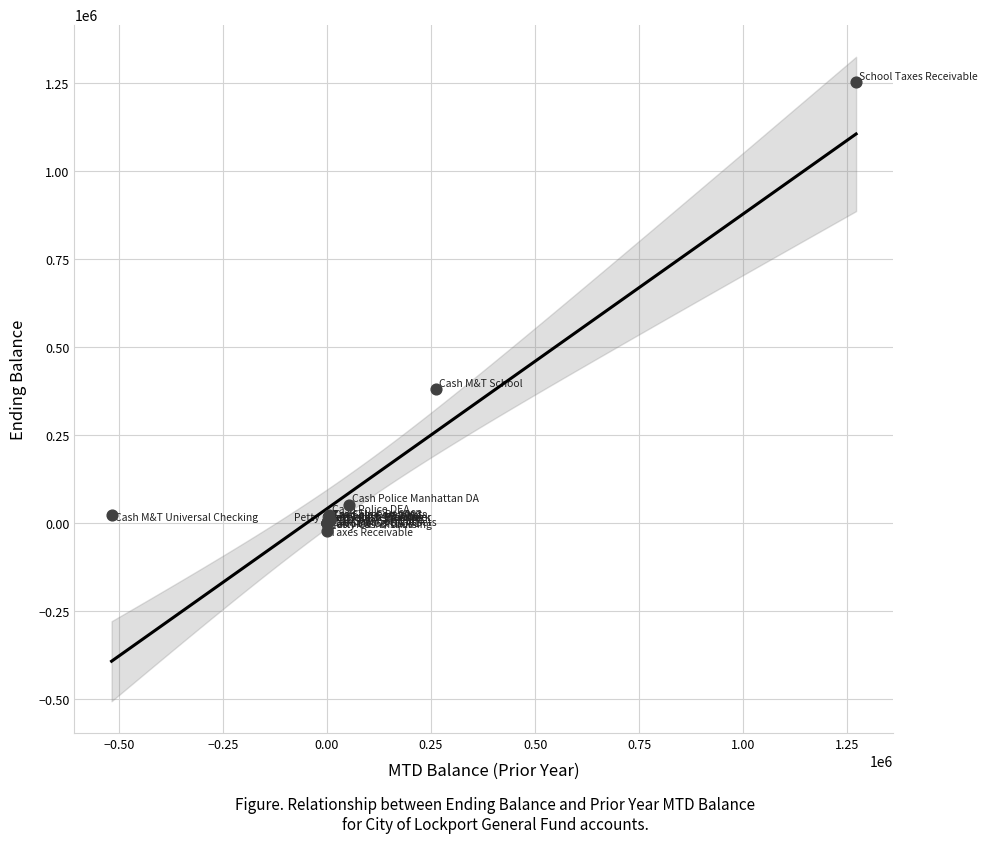

What Y value in the scatter plot is closest to 614778?

381508.5